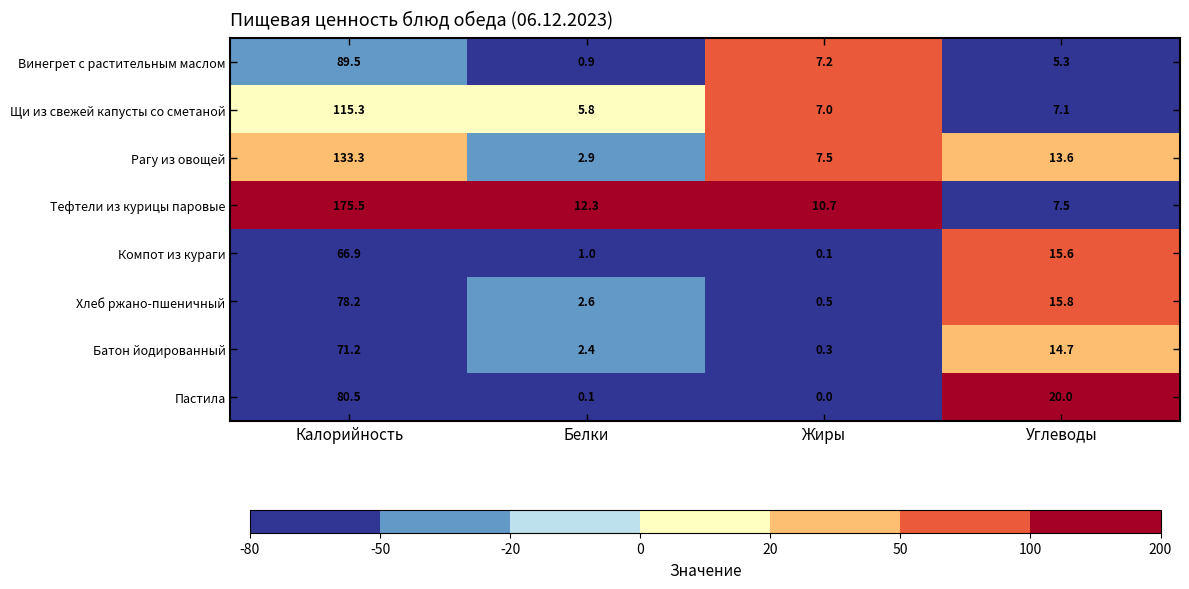

What is the sum of all Щи из свежей капусты со сметаной values?

135.2